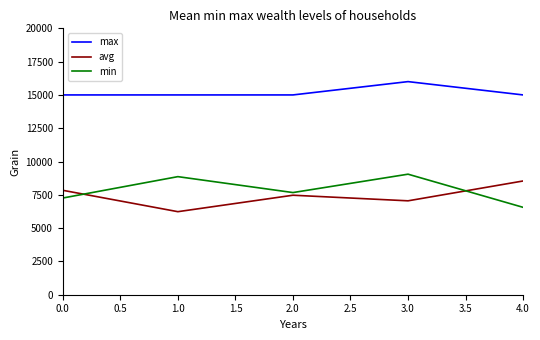

Is it true that min equals 2523 at 2.0?

False